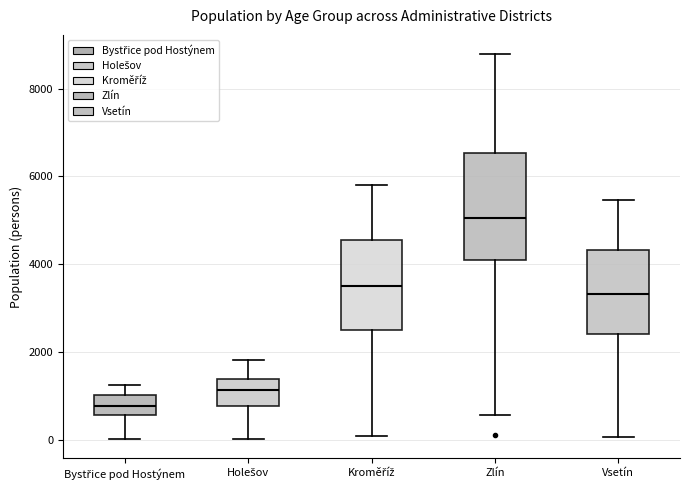

Which box is the tallest, from its lower edge to its upper edge?

Zlín